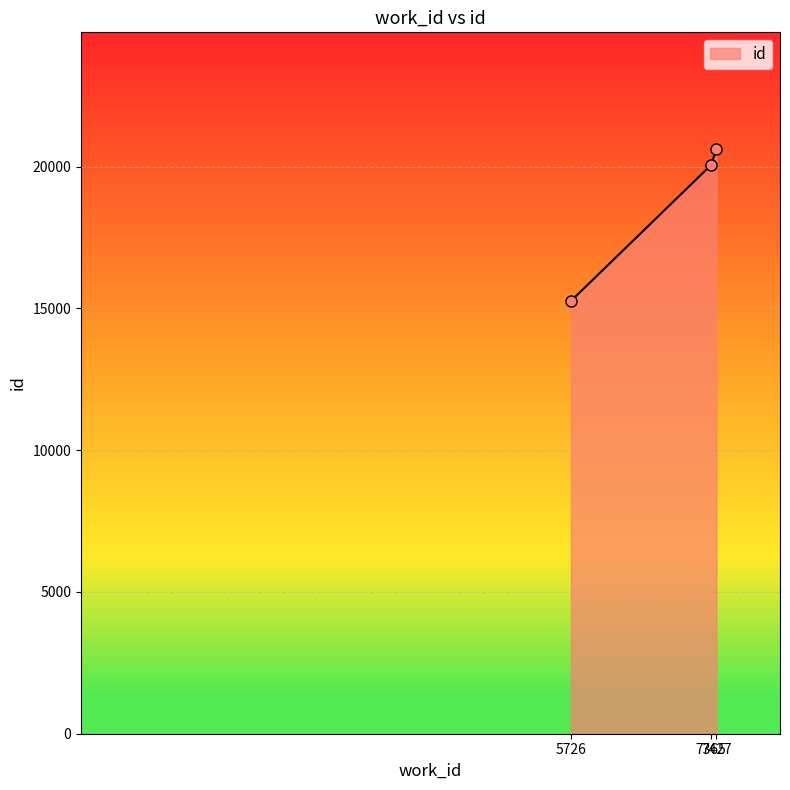

What is the sum of the values at 5726 and 7365?

35326